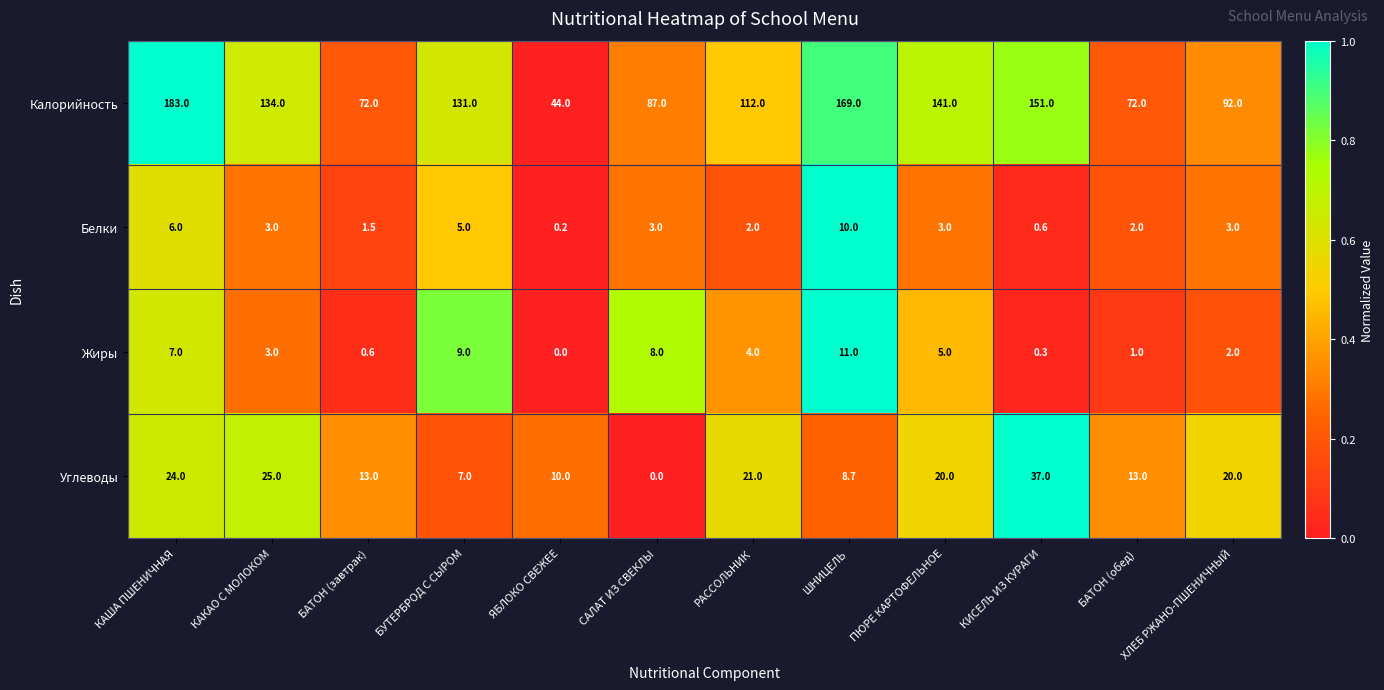

What is the spread (max minus min) of values at РАССОЛЬНИК?

110.0